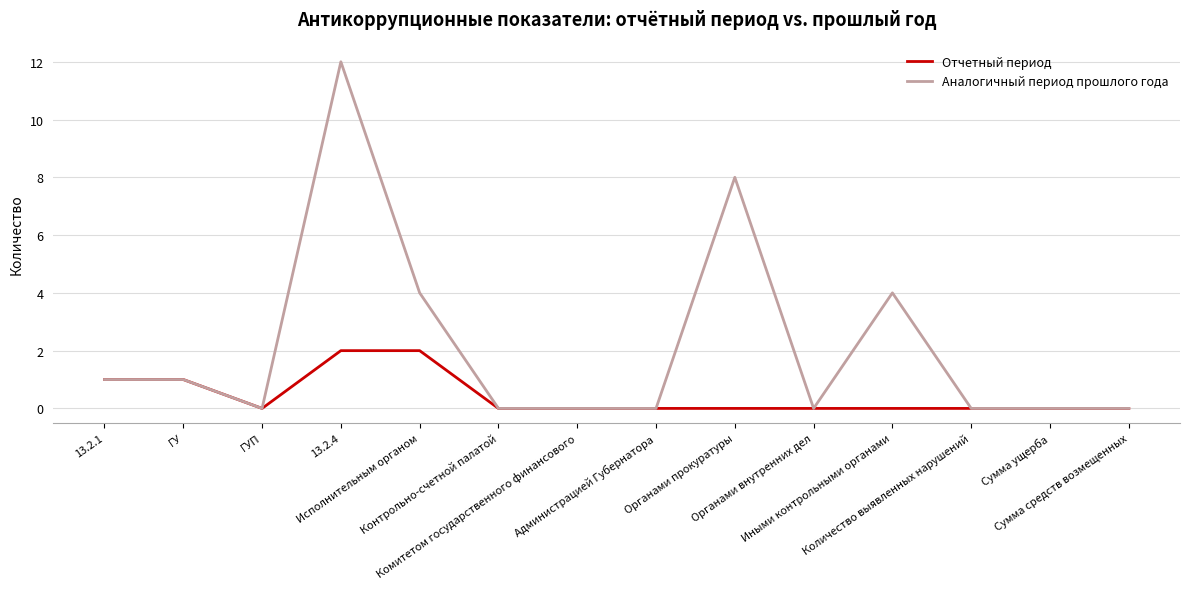

Reading right to left, extract all data points from this chart.

Отчетный период: 0	0	0	0	0	0	0	0	0	2	2	0	1	1
Аналогичный период прошлого года: 0	0	0	4	0	8	0	0	0	4	12	0	1	1